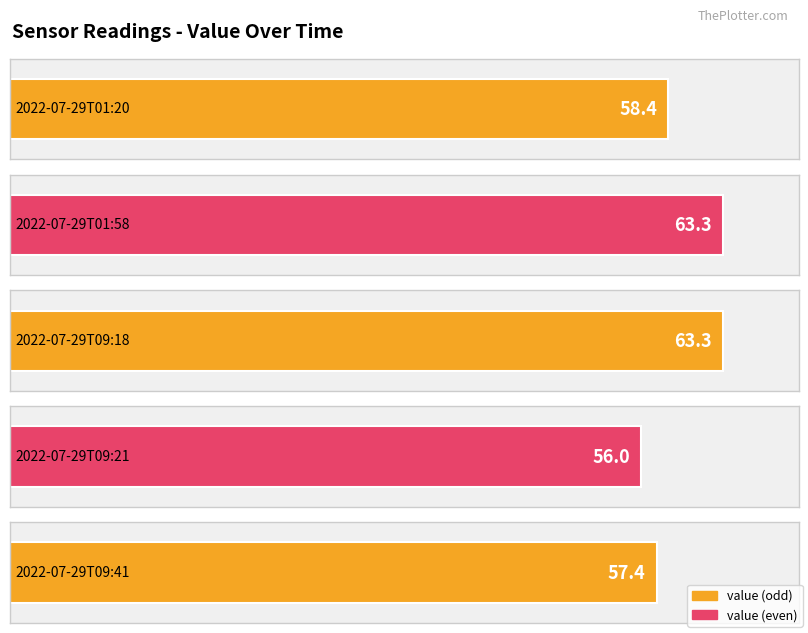

What is the approximate value at 2022-07-29T09:41?

57.4